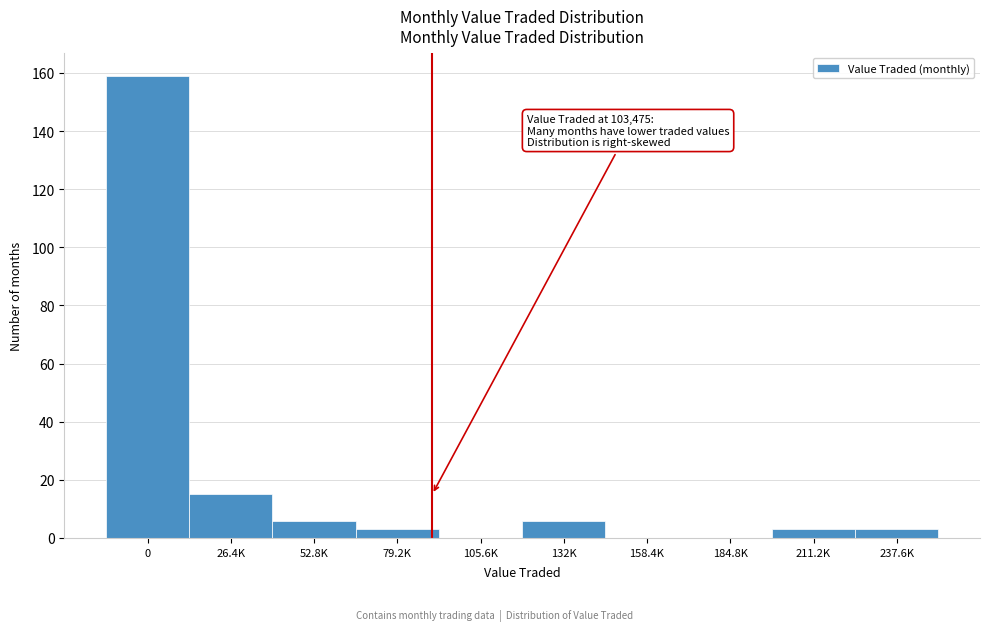

Reading right to left, transcribe all the data shown in this chart.

237.6K=3	211.2K=3	184.8K=0	158.4K=0	132K=6	105.6K=0	79.2K=3	52.8K=6	26.4K=15	0=159